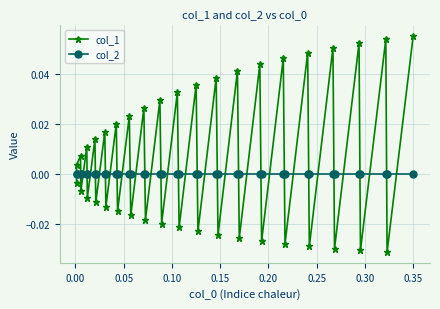

Which series has the largest range (max minus min)?

col_1